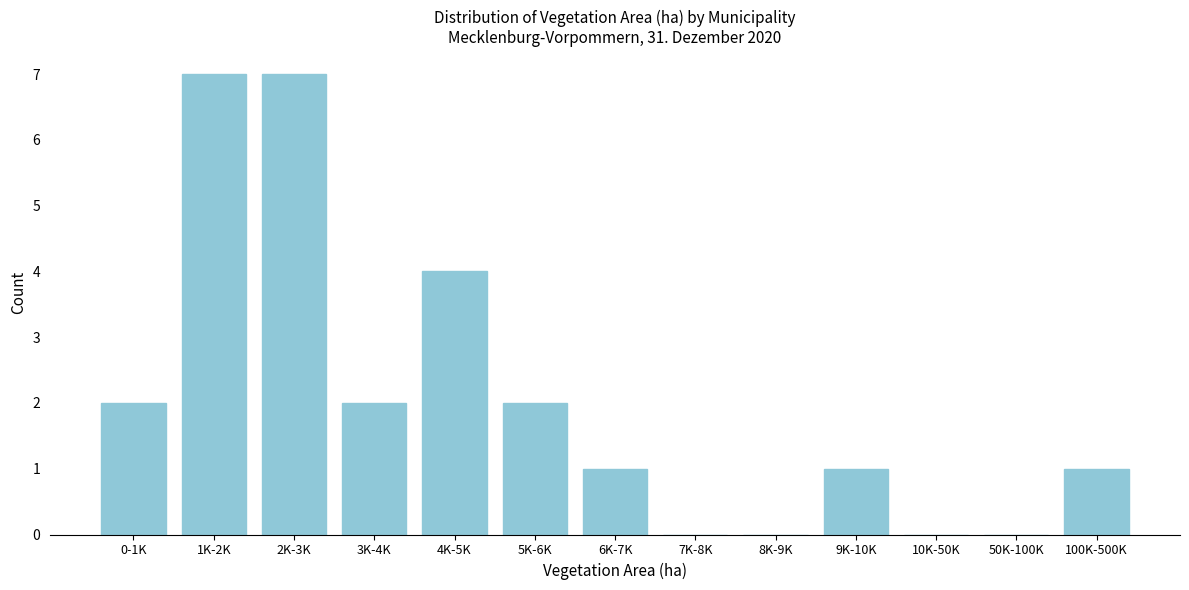

Reading left to right, extract all data points from this chart.

0-1K=2	1K-2K=7	2K-3K=7	3K-4K=2	4K-5K=4	5K-6K=2	6K-7K=1	7K-8K=0	8K-9K=0	9K-10K=1	10K-50K=0	50K-100K=0	100K-500K=1